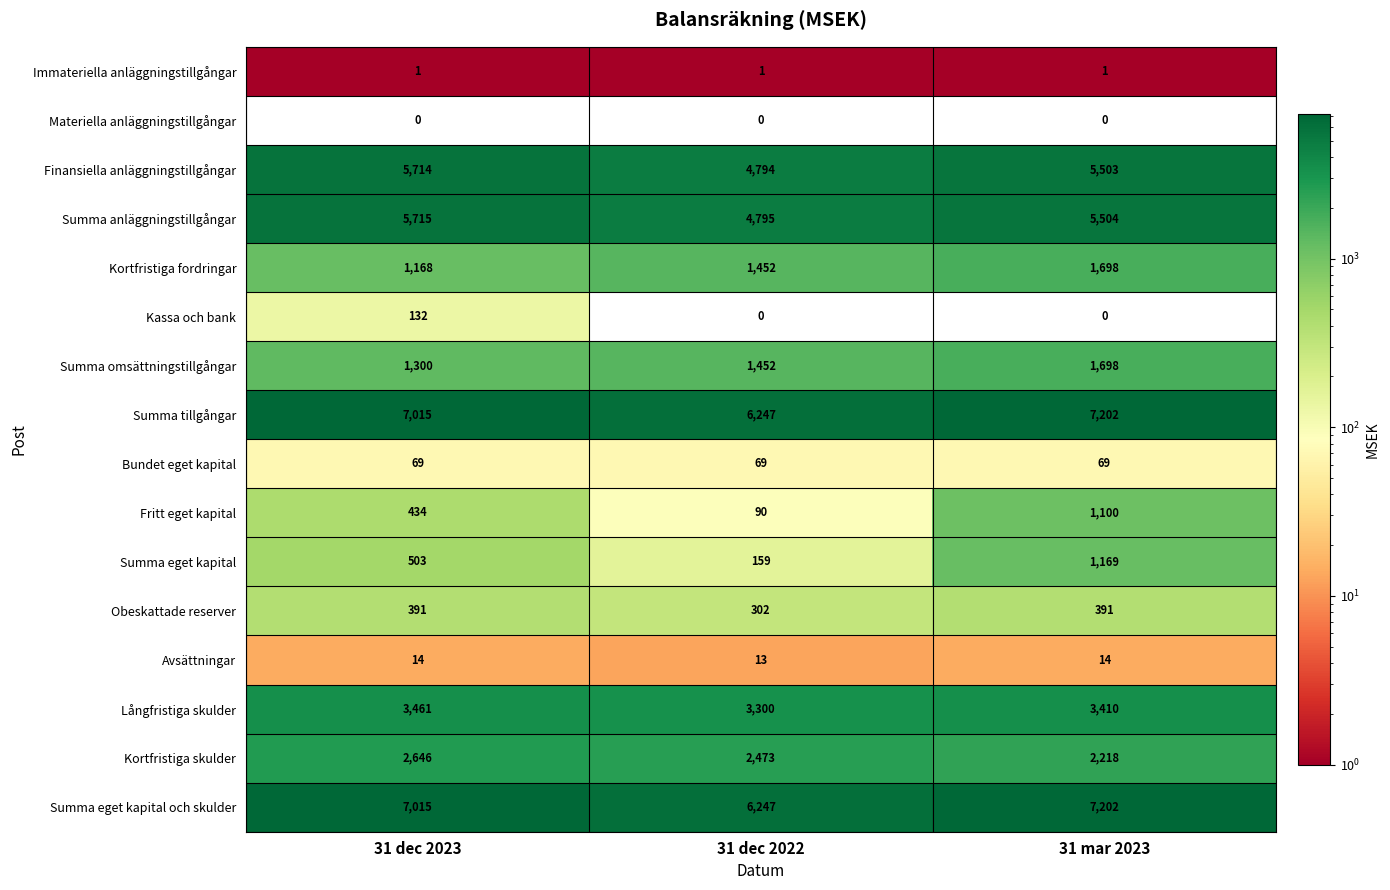

The Fritt eget kapital series shows 612 at 31 mar 2023. True or false?

False